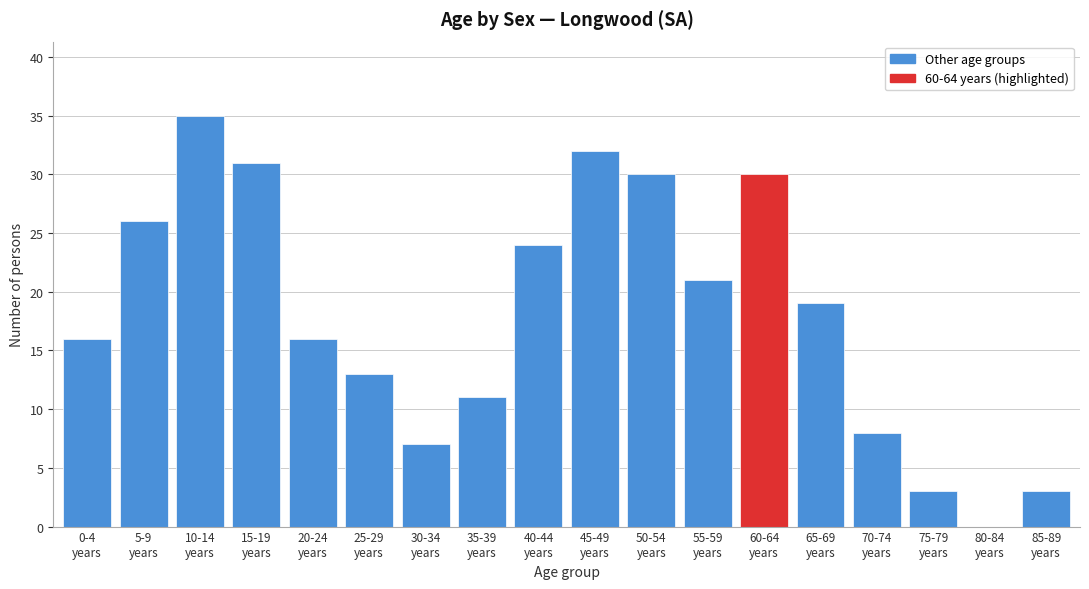

What is the sum of all values?

325